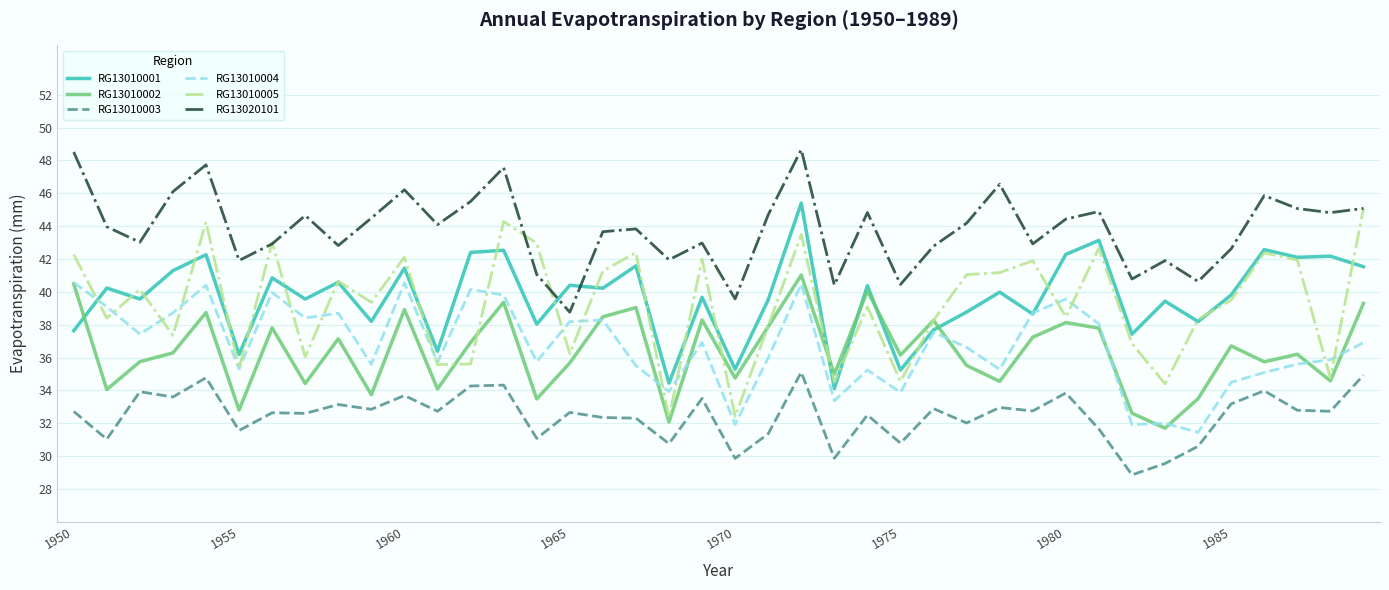

Which series has the largest total across all categories?

RG13020101